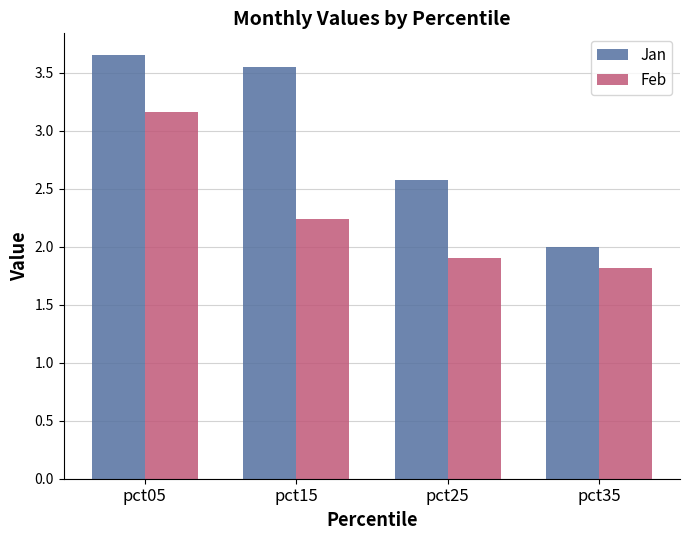

At which category does the chart reach its minimum across all series?

pct35